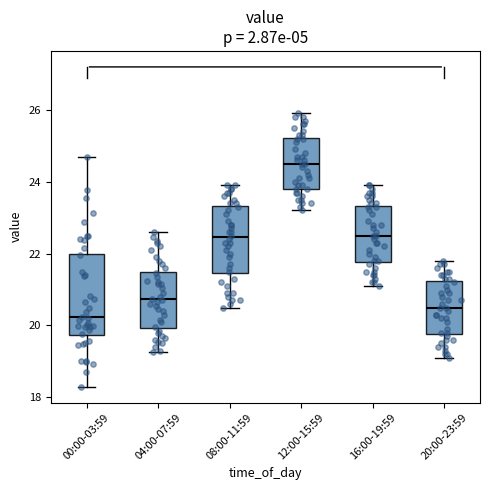

Which box is the tallest, from its lower edge to its upper edge?

00:00-03:59